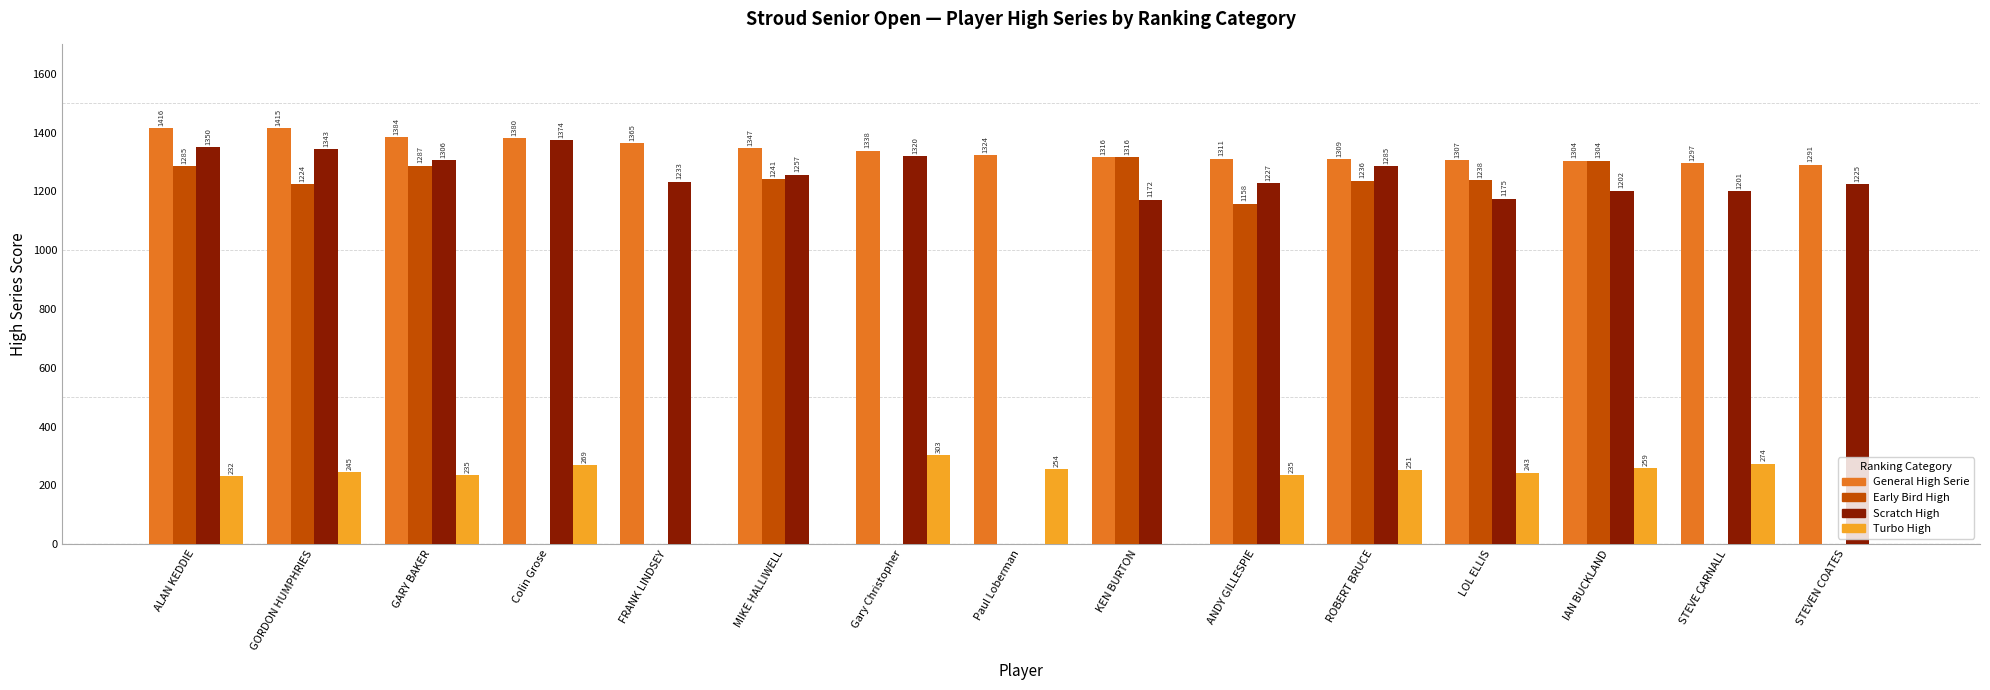

How many positive values does the Early Bird High series have?

9